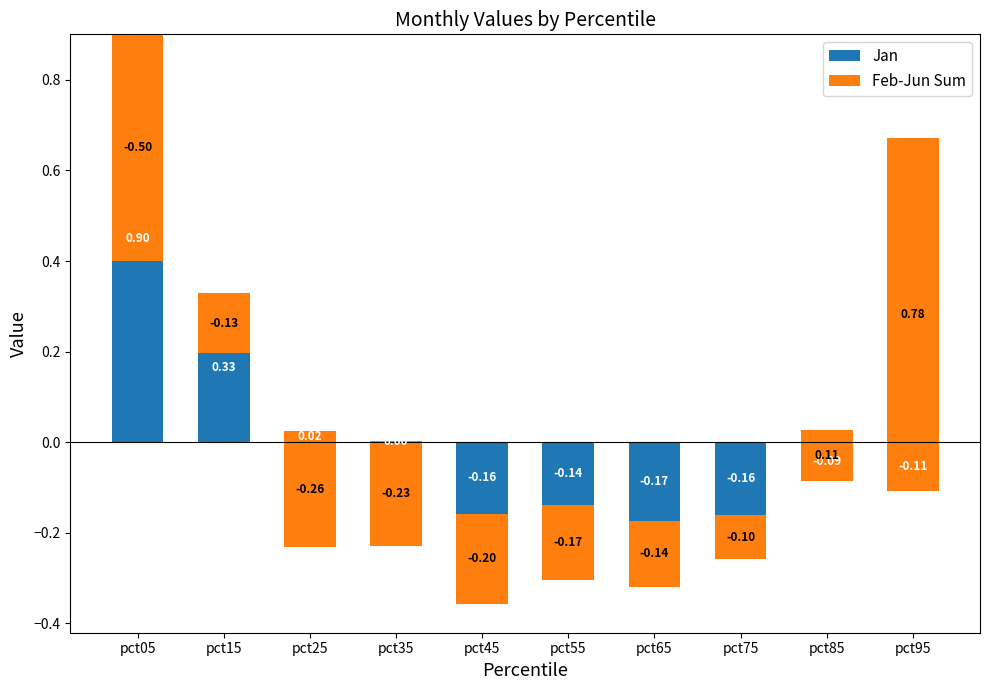

How many values in the Jan series exceed 0?

4